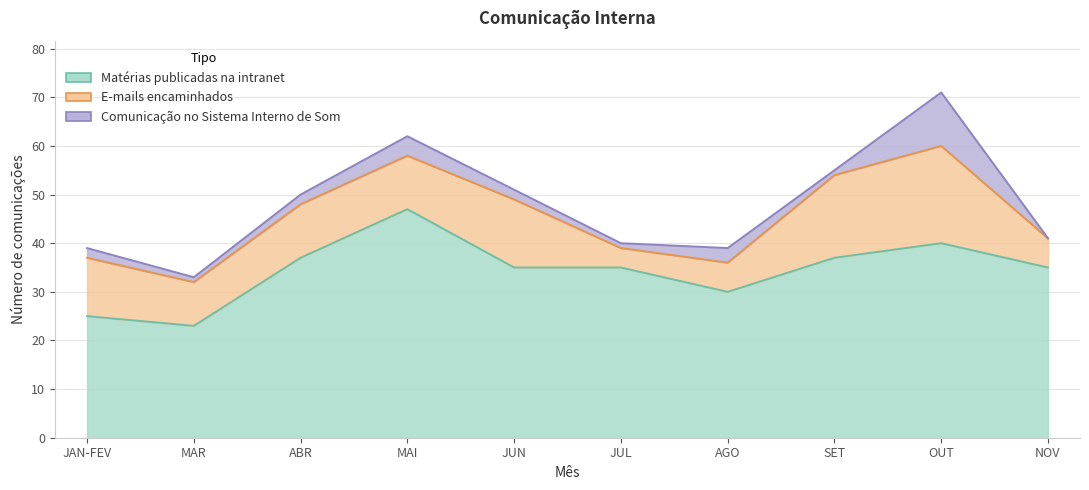

How many distinct data groups are displayed?

3